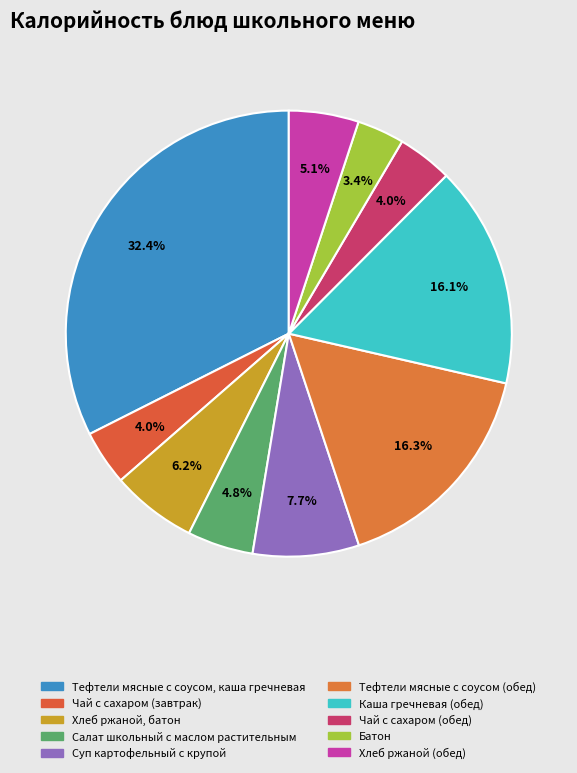

Count the number of slices in the pie.

10